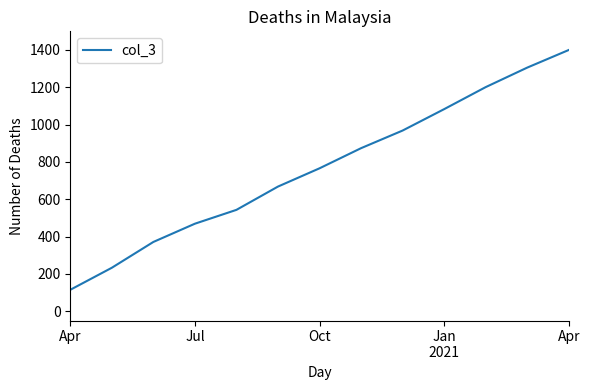

What is the smallest value displayed?

114.7